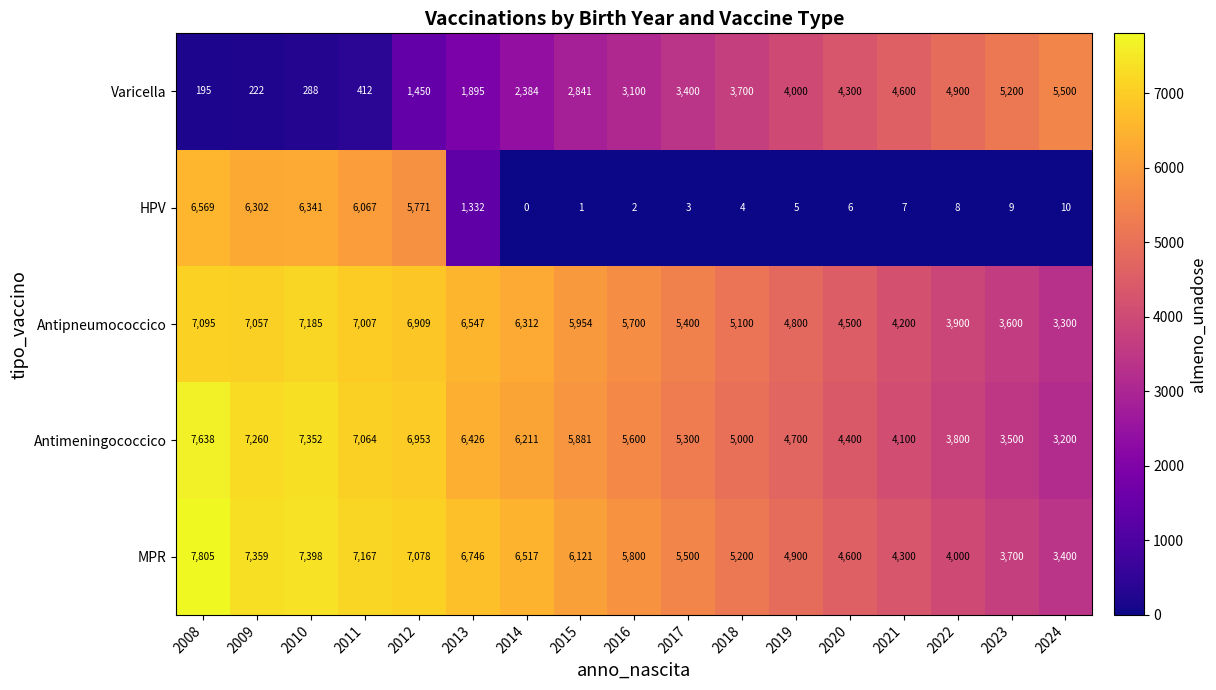

How many categories are shown in the chart?

17